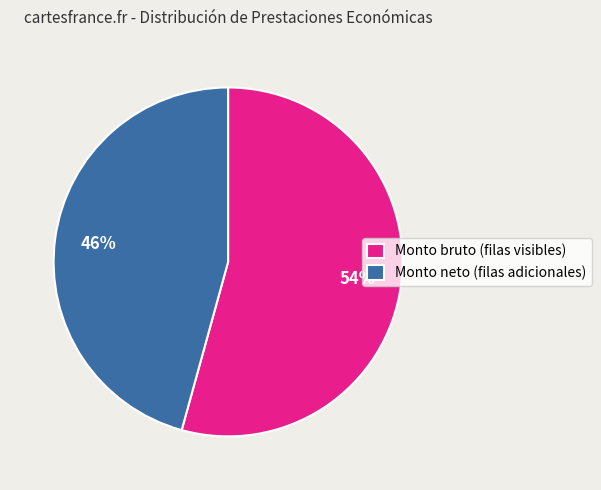

Which category accounts for the majority?

Monto bruto (filas visibles)